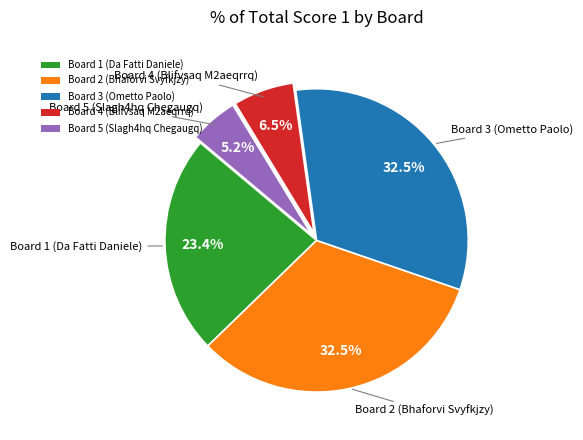

Is it true that Board 1 (Da Fatti Daniele) is 12% of the pie?

False